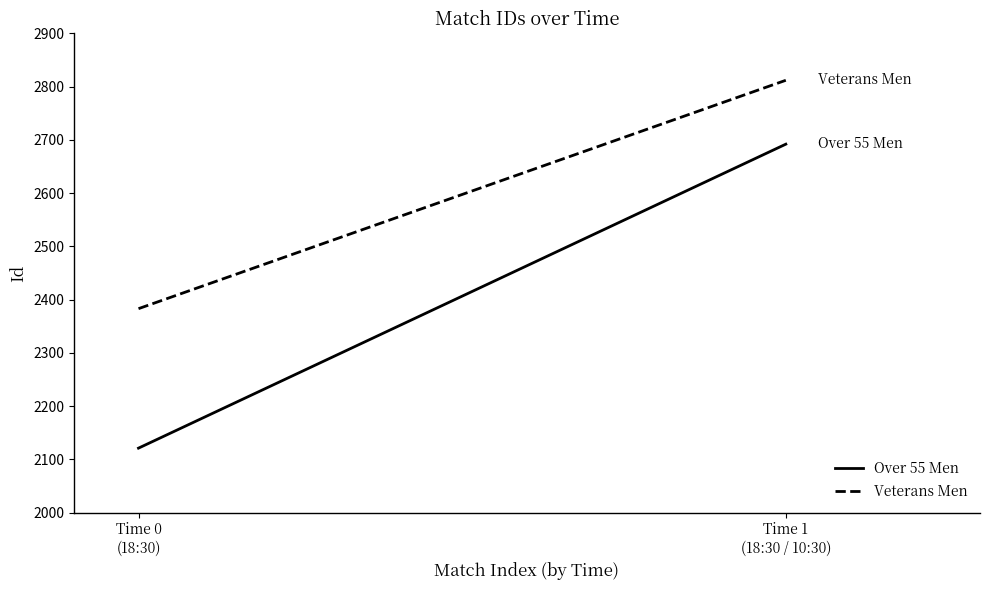

How many lines are shown in the chart?

2